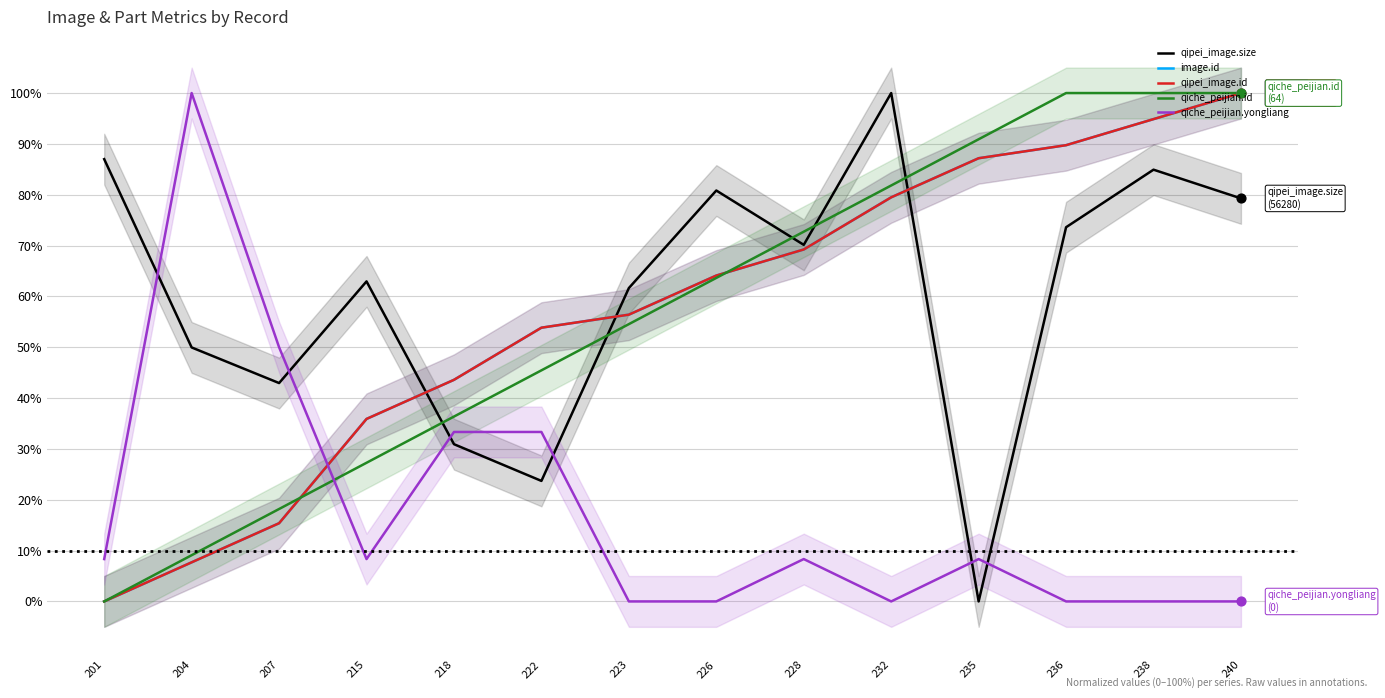

Which series has the largest Y range (max minus min)?

qipei_image.size